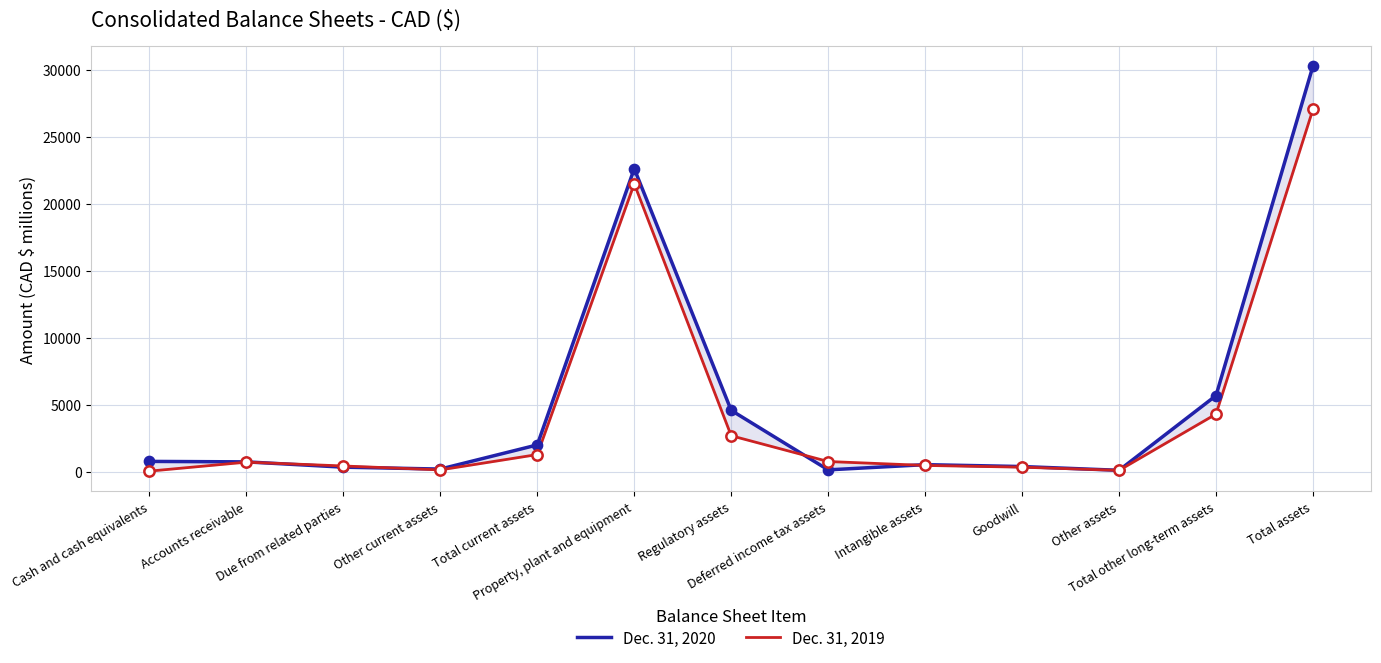

Which series has the largest total across all categories?

Dec. 31, 2020